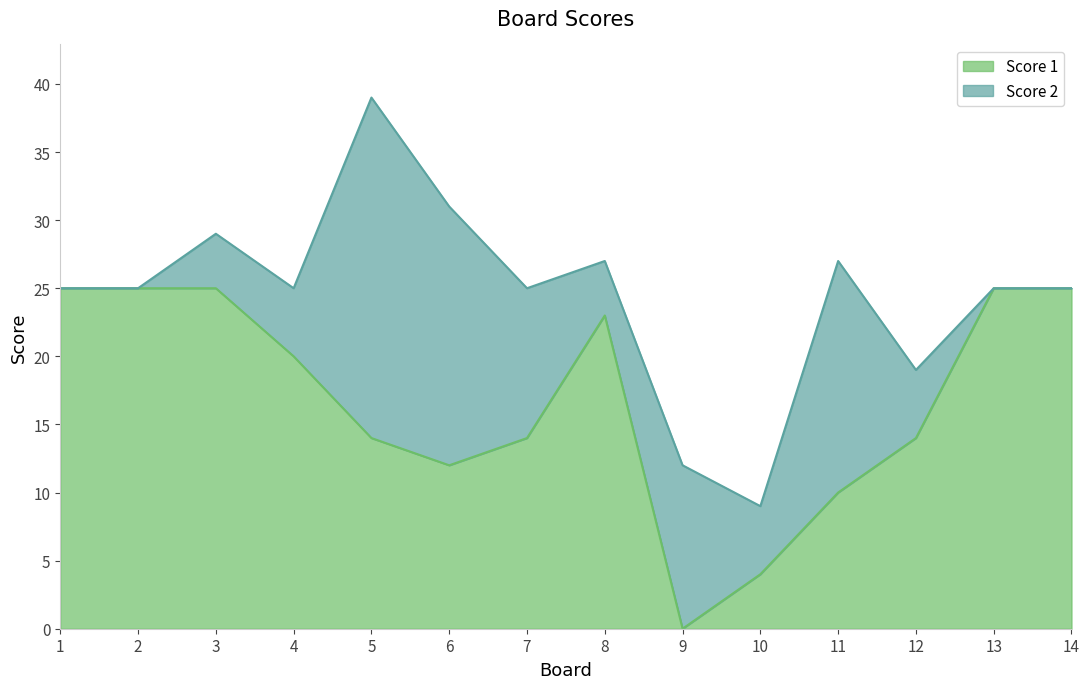

Rank the categories by value from highest to lowest.

1, 2, 3, 13, 14, 8, 4, 5, 7, 12, 6, 11, 10, 9